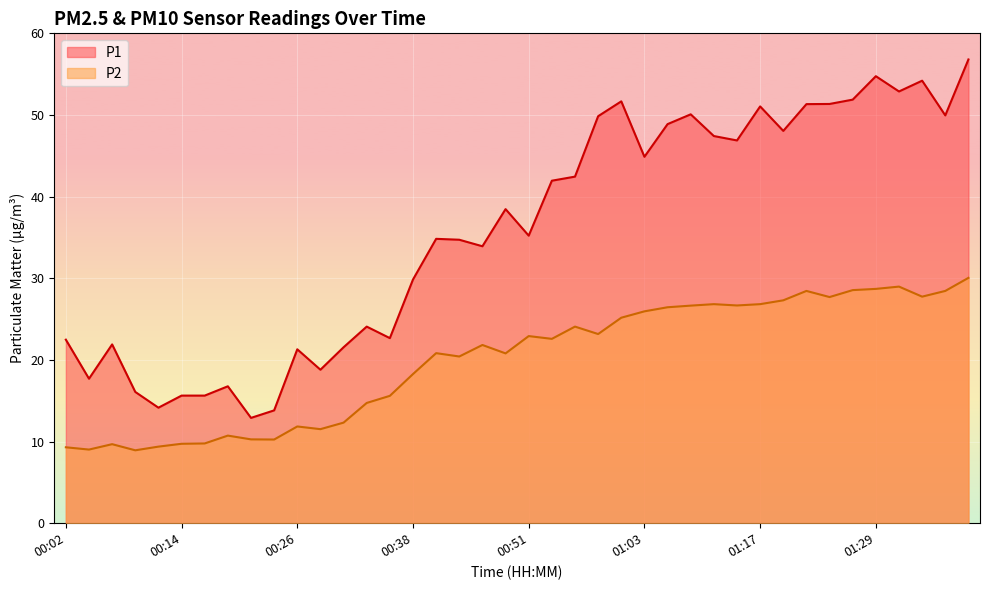

How many values in the P1 series exceed 38?

20